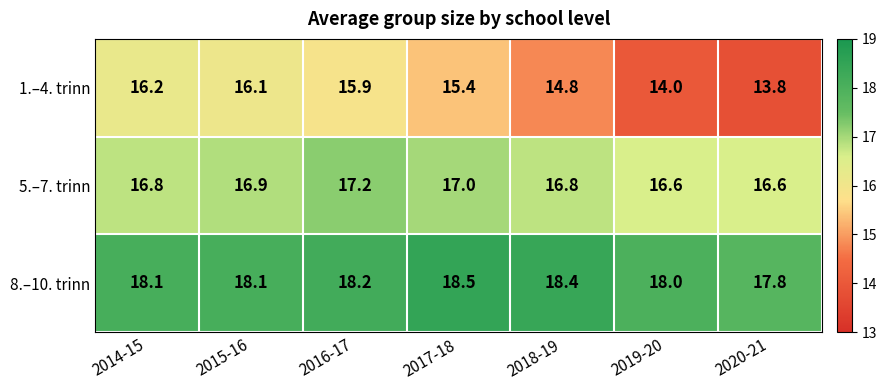

What is the average value of the 5.–7. trinn series?

16.8